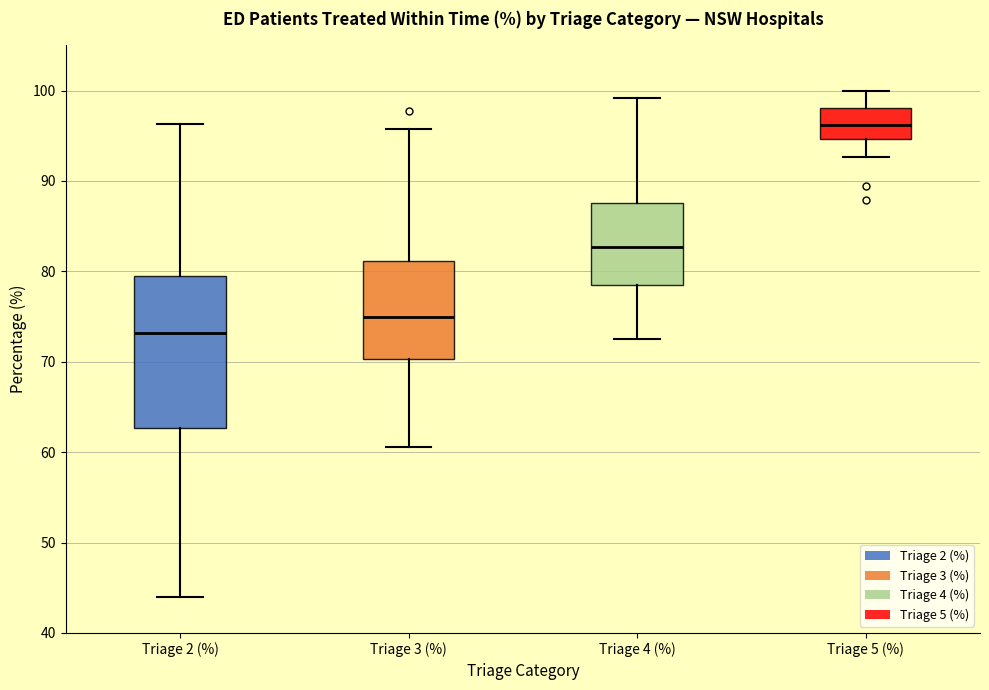

Reading left to right, read every box against the y-axis: the position of its median line, the range the box covers, and the ends of its whiskers. The values are not printed on the chart, so give them approximately, as read against the axis.

Triage 2 (%): median 73, box 63 to 79, whiskers 44 to 96
Triage 3 (%): median 75, box 70 to 81, whiskers 61 to 96
Triage 4 (%): median 83, box 79 to 88, whiskers 73 to 99
Triage 5 (%): median 96, box 95 to 98, whiskers 93 to 100